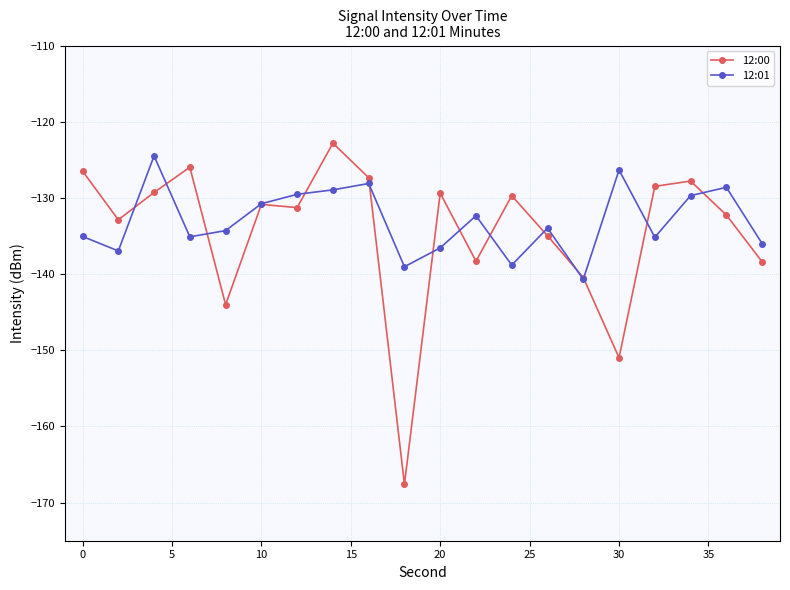

Which series has the largest range (max minus min)?

12:00